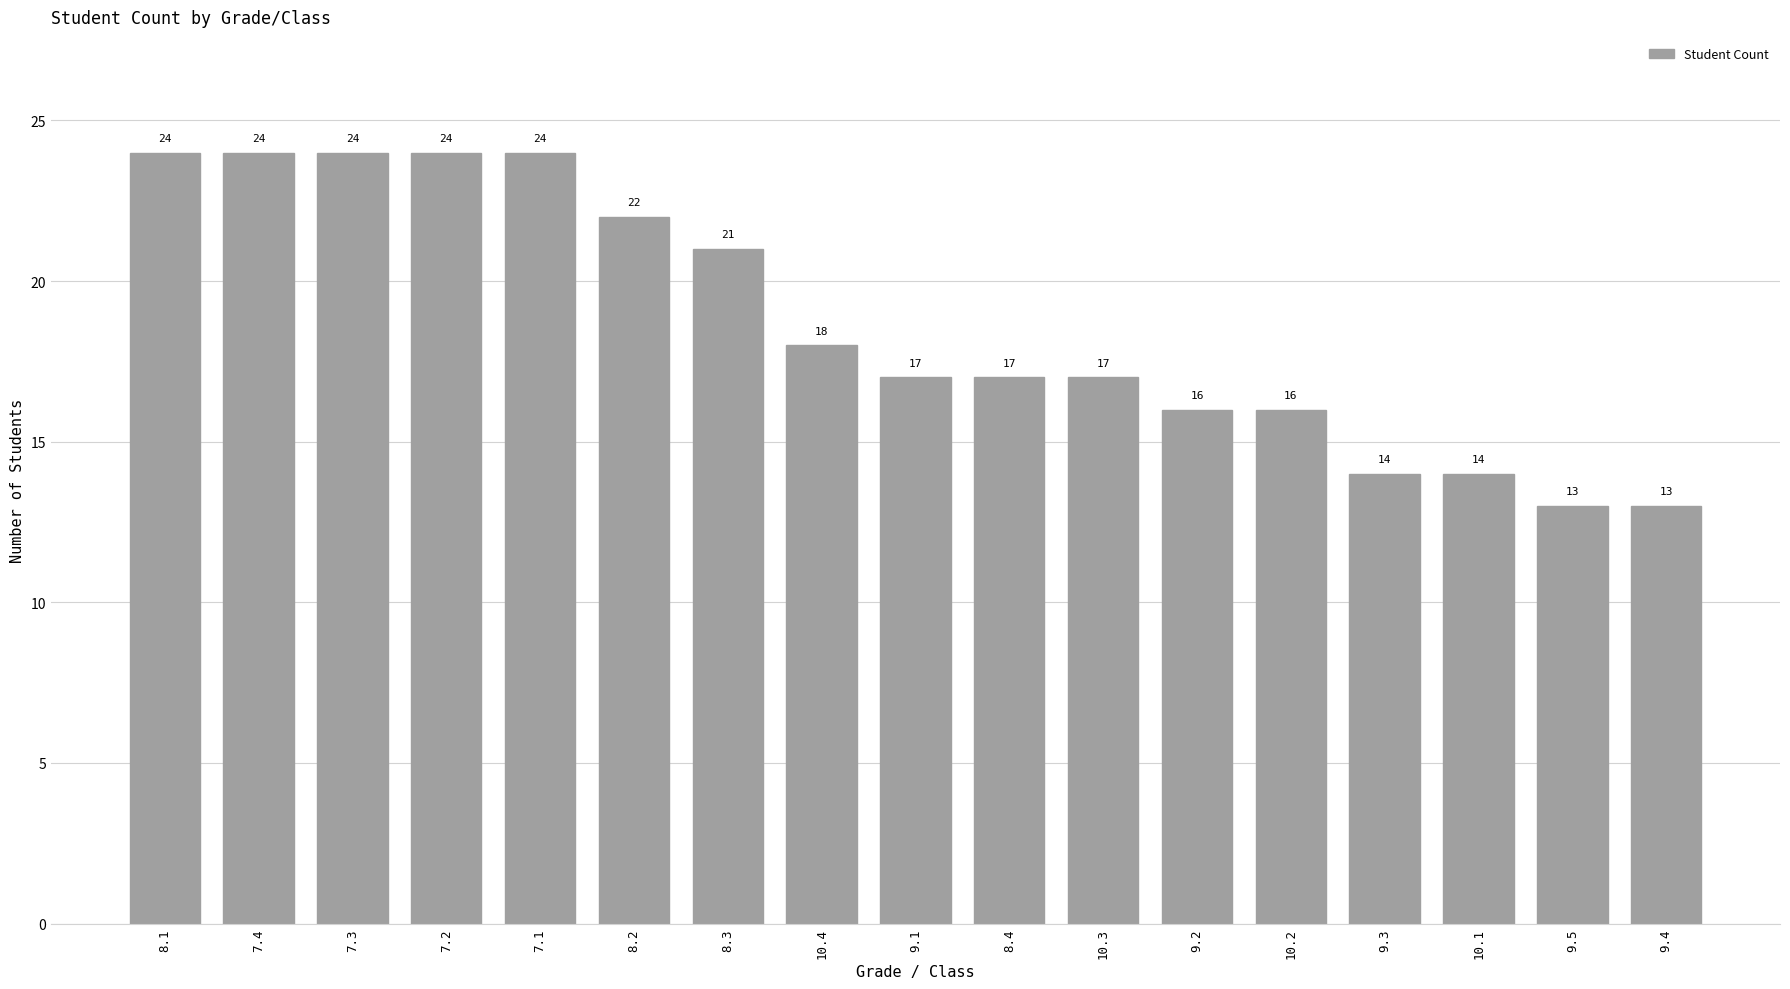

Reading right to left, what are all the values shown in this chart?

9.4=13	9.5=13	10.1=14	9.3=14	10.2=16	9.2=16	10.3=17	8.4=17	9.1=17	10.4=18	8.3=21	8.2=22	7.1=24	7.2=24	7.3=24	7.4=24	8.1=24